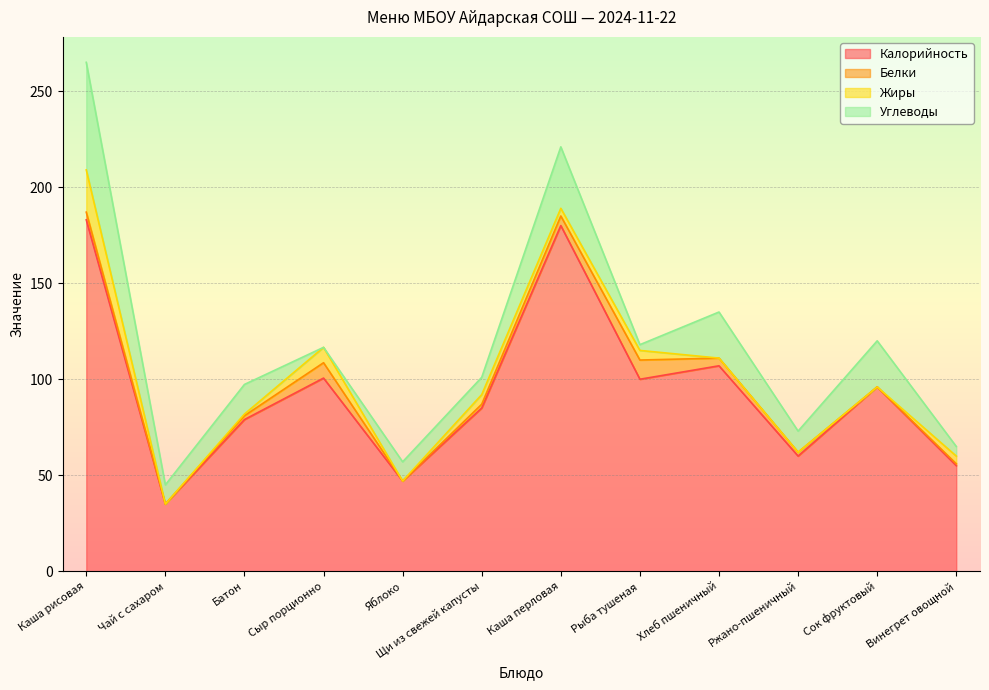

Reading left to right, list all the values displayed in this chart.

Калорийность: Каша рисовая=183.0	Чай с сахаром=35.0	Батон=79.0	Сыр порционно=100.6	Яблоко=47.0	Щи из свежей капусты=85.0	Каша перловая=180.0	Рыба тушеная=100.0	Хлеб пшеничный=107.0	Ржано-пшеничный=60.0	Сок фруктовый=96.0	Винегрет овощной=55.0
Белки: Каша рисовая=4.0	Чай с сахаром=0.0	Батон=2.0	Сыр порционно=8.0	Яблоко=0.0	Щи из свежей капусты=2.0	Каша перловая=5.0	Рыба тушеная=10.0	Хлеб пшеничный=4.0	Ржано-пшеничный=2.0	Сок фруктовый=0.0	Винегрет овощной=1.0
Жиры: Каша рисовая=22.0	Чай с сахаром=0.0	Батон=0.9	Сыр порционно=8.0	Яблоко=0.0	Щи из свежей капусты=5.0	Каша перловая=4.0	Рыба тушеная=5.0	Хлеб пшеничный=0.0	Ржано-пшеничный=0.0	Сок фруктовый=0.0	Винегрет овощной=4.0
Углеводы: Каша рисовая=56.0	Чай с сахаром=10.0	Батон=15.4	Сыр порционно=0.0	Яблоко=10.0	Щи из свежей капусты=9.0	Каша перловая=32.0	Рыба тушеная=3.0	Хлеб пшеничный=24.0	Ржано-пшеничный=11.0	Сок фруктовый=24.0	Винегрет овощной=5.0